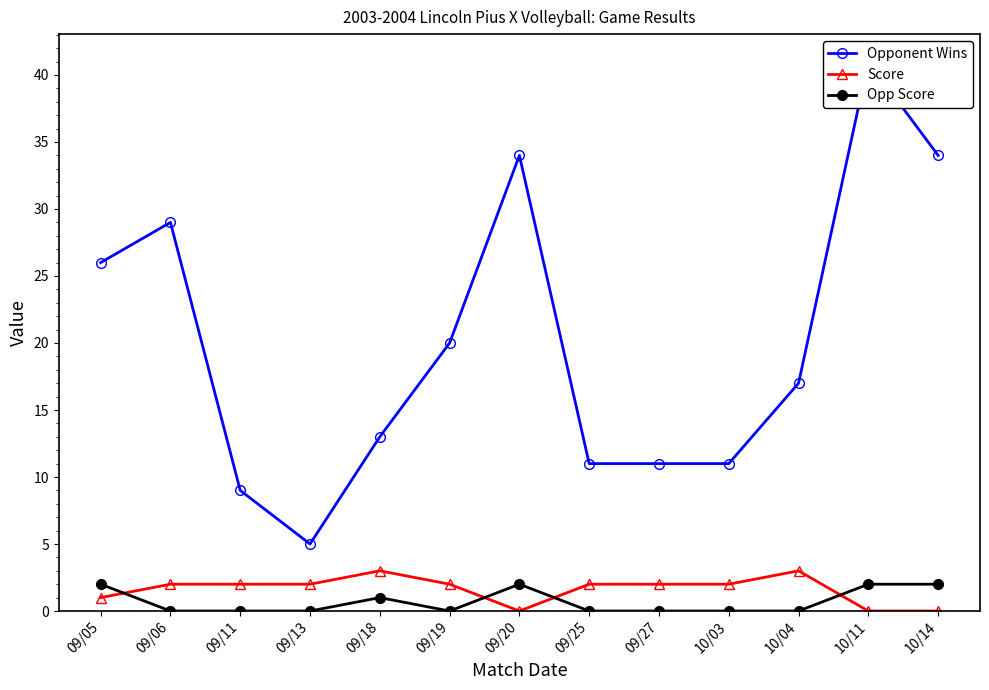

At how many categories does at least one series exceed 19?

6